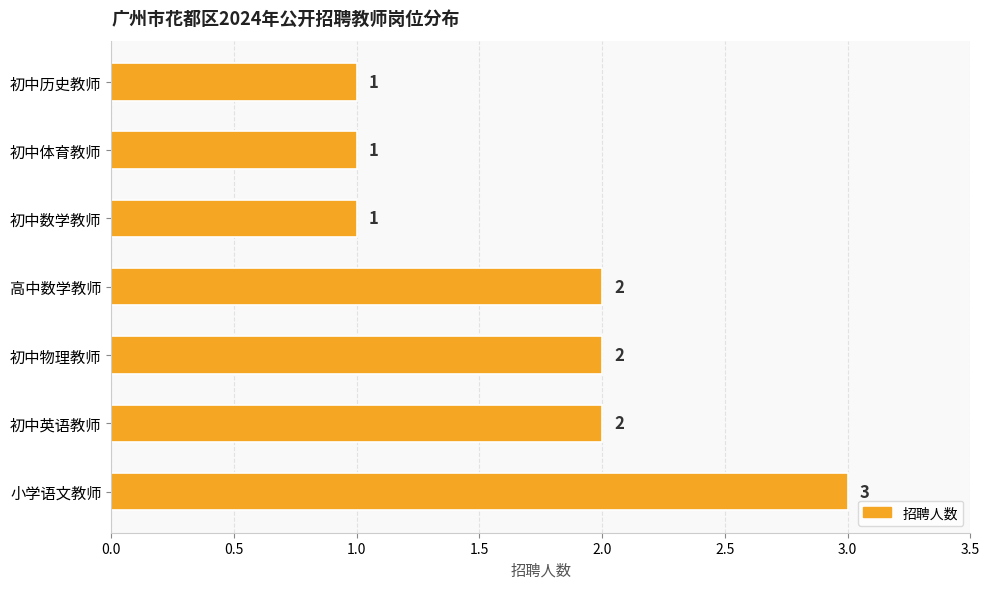

Reading bottom to top, list all the values displayed in this chart.

小学语文教师=3	初中英语教师=2	初中物理教师=2	高中数学教师=2	初中数学教师=1	初中体育教师=1	初中历史教师=1